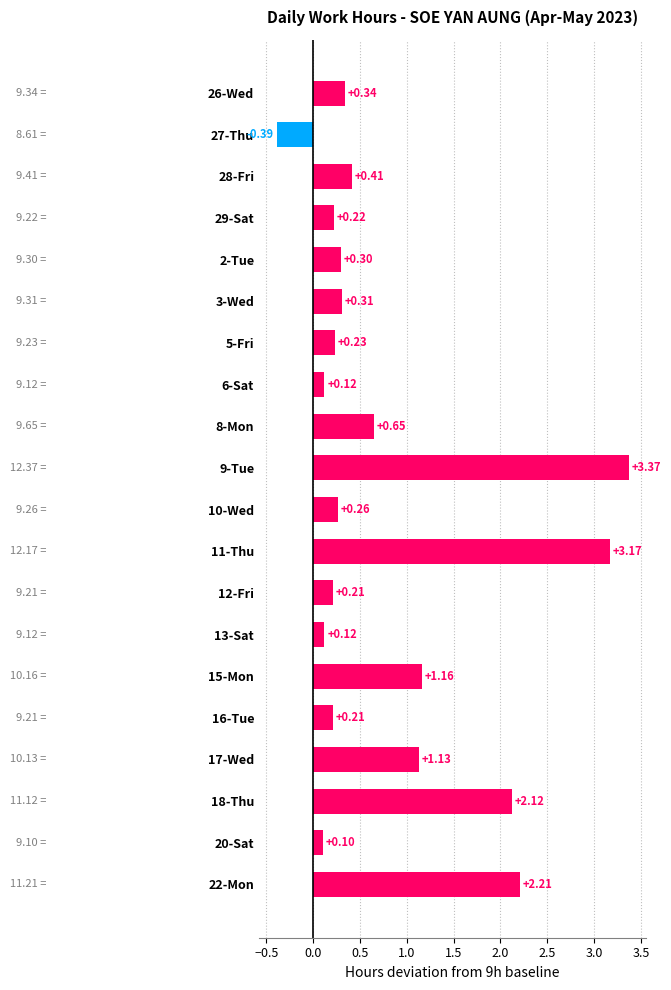

Between 12-Fri and 10-Wed, which is larger?

10-Wed